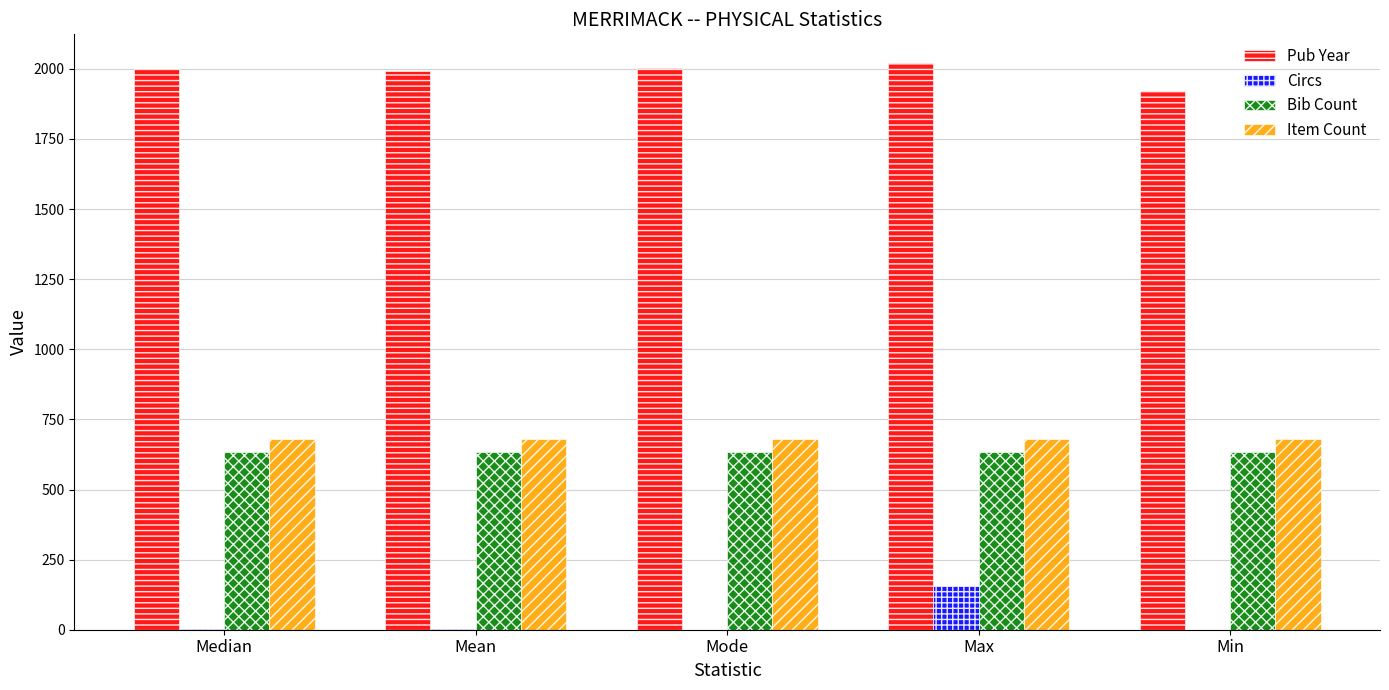

Does the chart contain stacked bars?

No